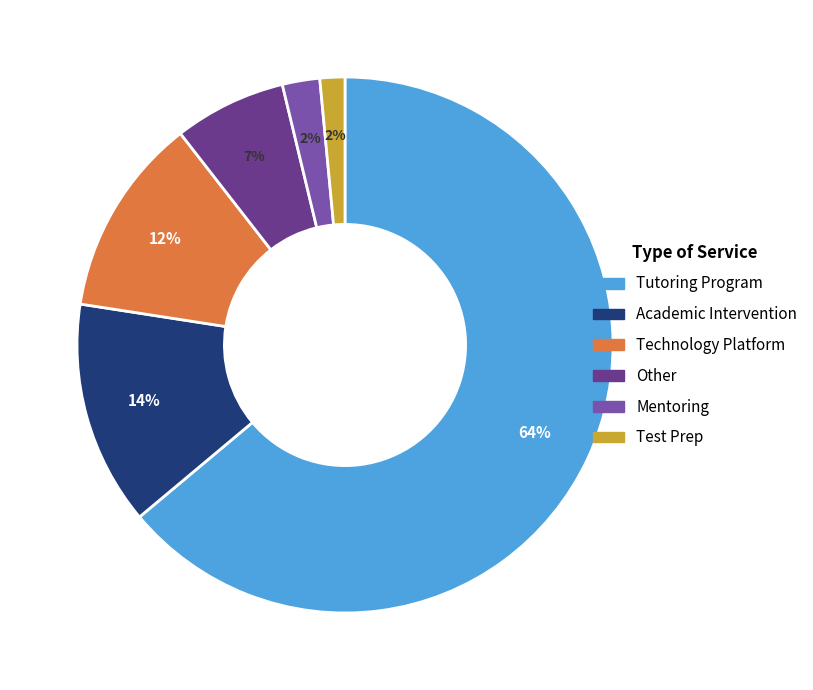

The Academic Intervention slice represents 14% of the pie. True or false?

True